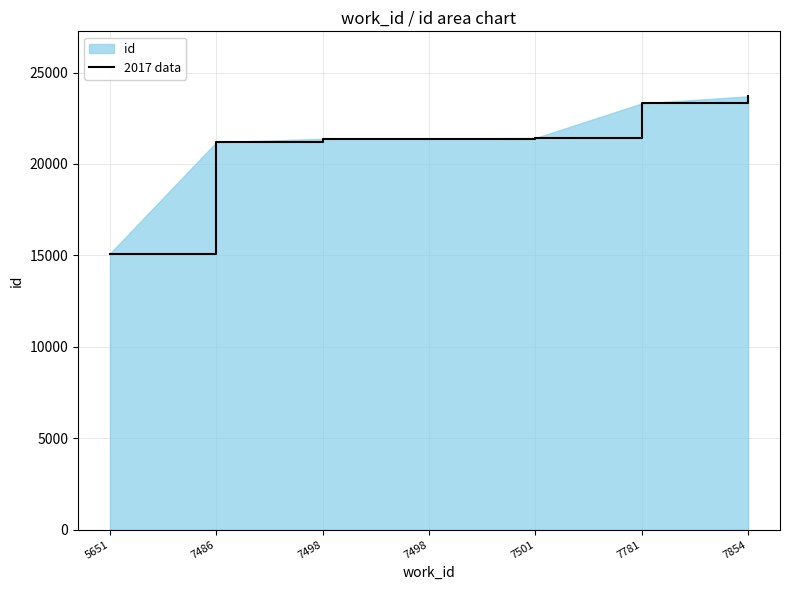

What is the difference between the maximum and minimum values?

8595